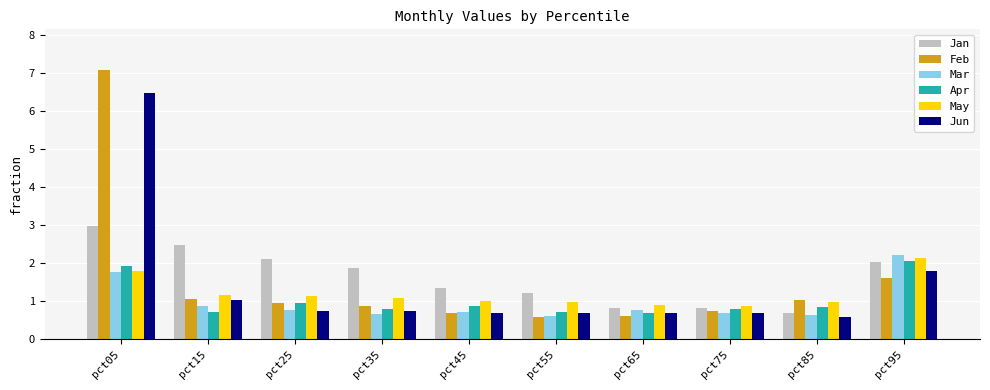

Which series has the widest spread of values?

Feb